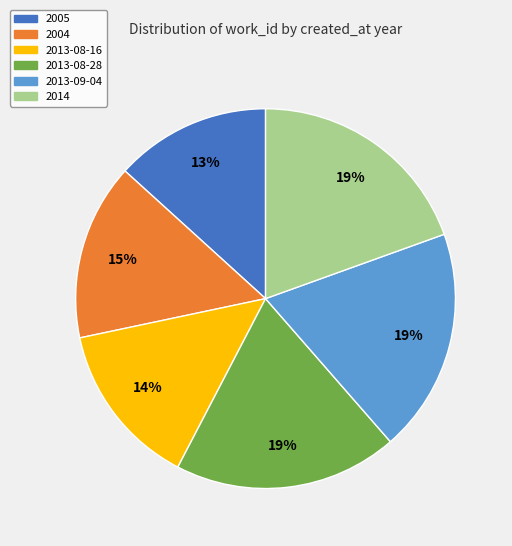

How many segments does this pie chart have?

6